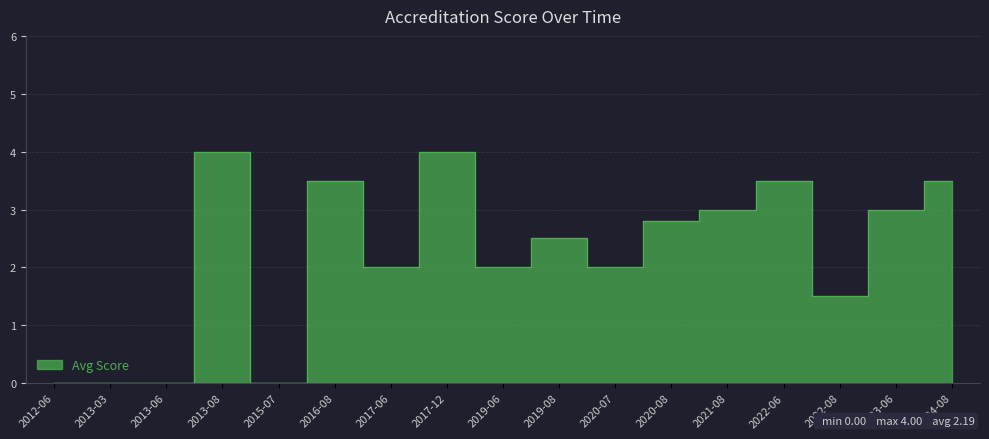

Reading left to right, extract all data points from this chart.

0.0	0.0	0.0	4.0	0.0	3.5	2.0	4.0	2.0	2.5	2.0	2.8	3.0	3.5	1.5	3.0	3.5